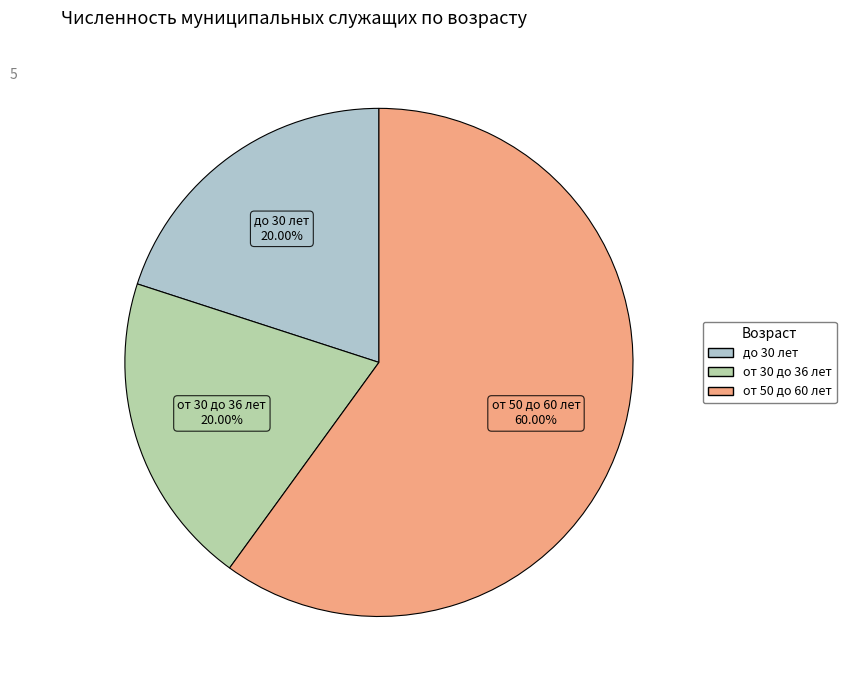

Approximately how many times larger is the value at от 30 до 36 лет compared to до 30 лет?

1.0